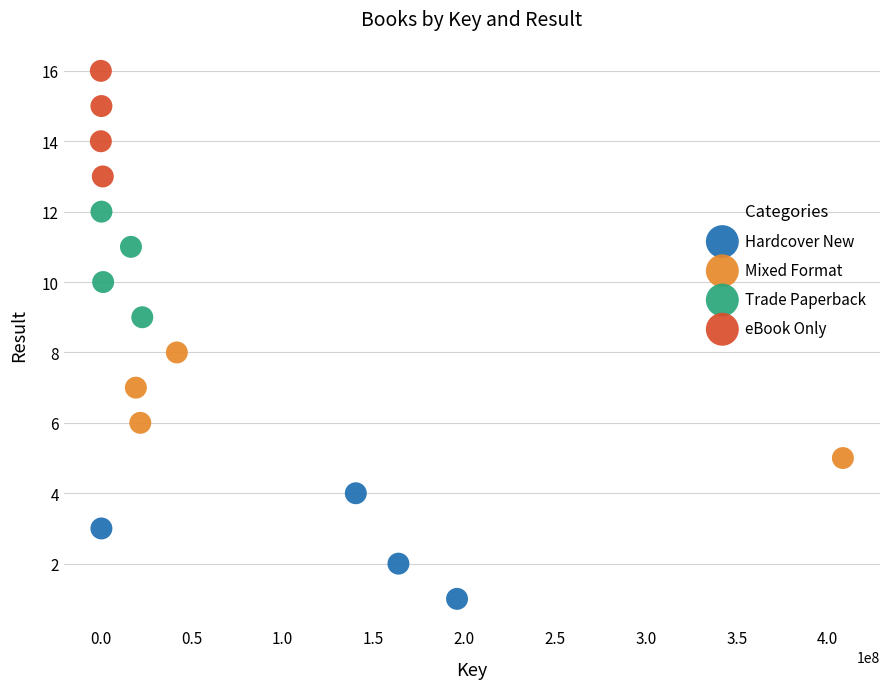

Which series reaches the minimum Y coordinate?

Hardcover New